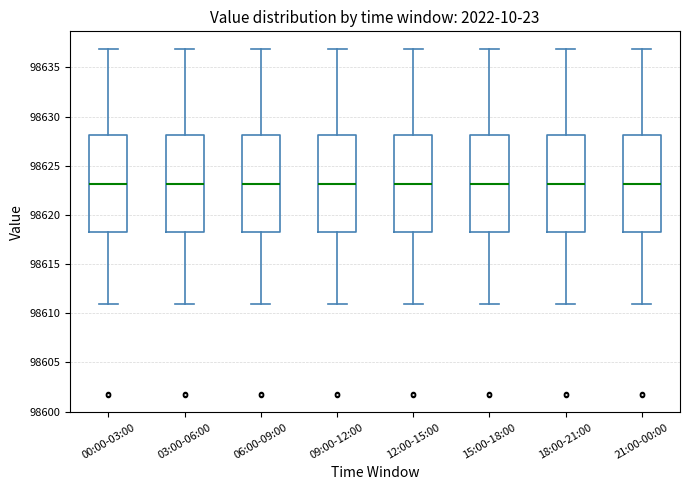

Where does the lower whisker of the box for 12:00-15:00 end on the y-axis? The values are not printed on the chart, so give them approximately, as read against the axis.

98611.0